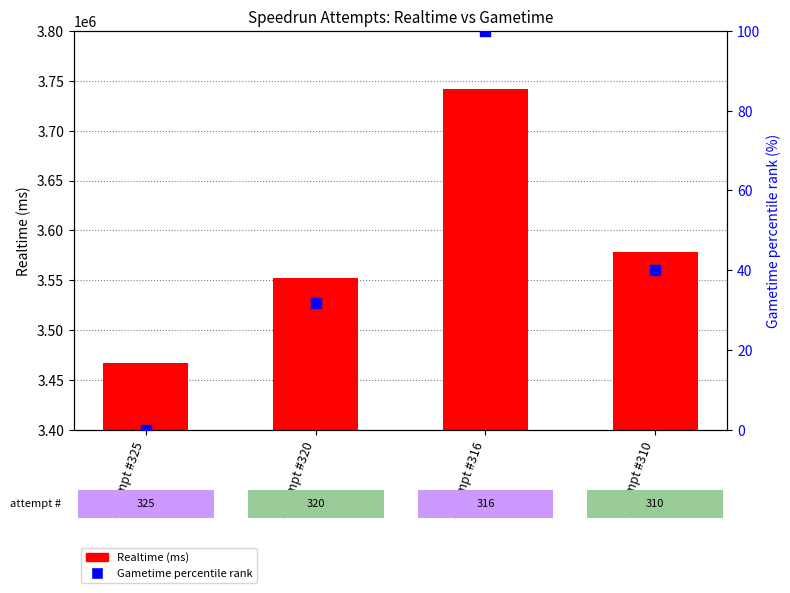

Which series contains the lowest Y value?

Gametime percentile rank